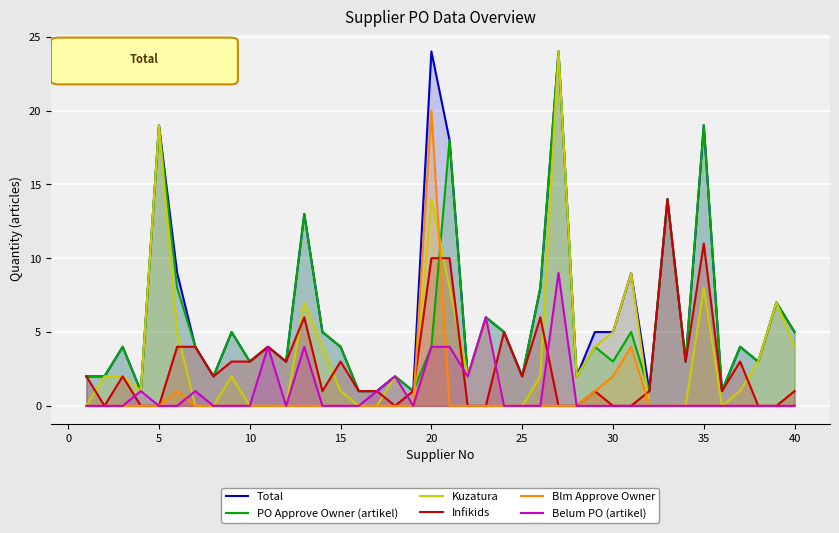

True or false: Total has a value of 5 at 40.

True